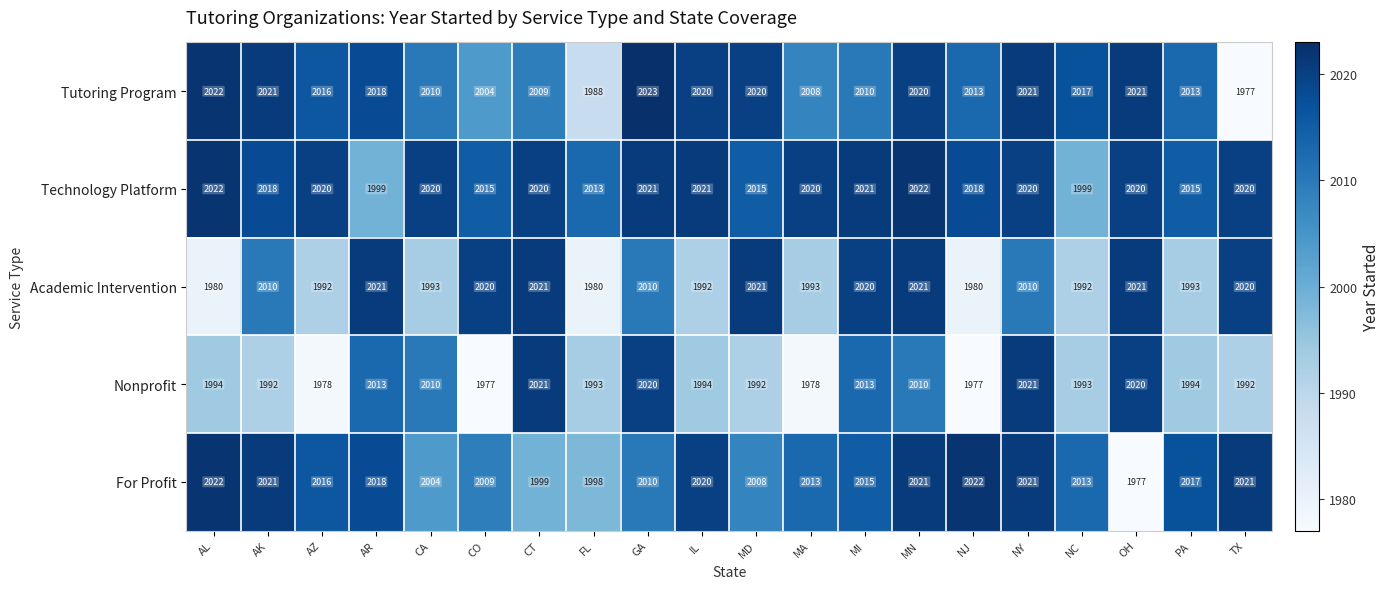

Rank the series at PA from highest to lowest value.

For Profit, Technology Platform, Tutoring Program, Nonprofit, Academic Intervention